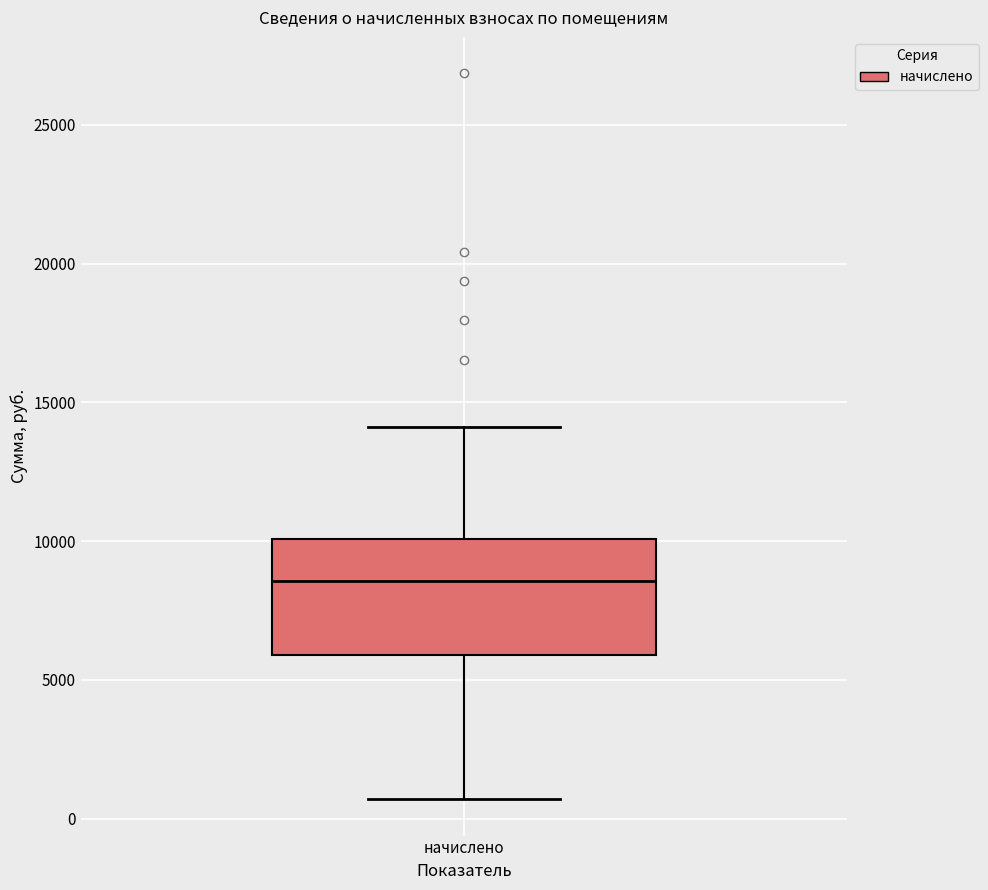

Read this box plot against the y-axis: the position of the median line, the range covered by the box, and the ends of both whiskers. The values are not printed on the chart, so give them approximately, as read against the axis.

median 8500, box 6000 to 10000, whiskers 500 to 14000